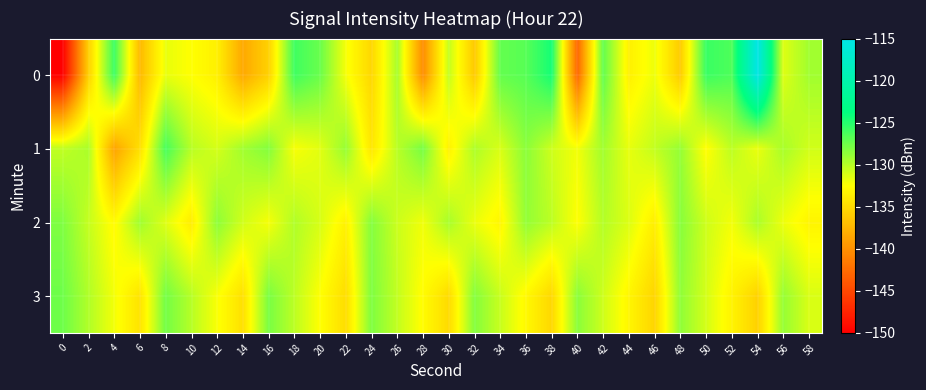

Reading left to right, list all the values displayed in this chart.

0: 0=-150.0	2=-135.7	4=-125.8	6=-137.3	8=-131.7	10=-132.5	12=-133.5	14=-138.4	16=-135.6	18=-125.9	20=-127.4	22=-132.2	24=-135.2	26=-129.5	28=-140.3	30=-130.4	32=-136.2	34=-127.2	36=-126.7	38=-124.5	40=-142.9	42=-127.1	44=-133.5	46=-131.9	48=-136.1	50=-125.7	52=-126.4	54=-115.1	56=-131.4	58=-129.3
1: 0=-130.3	2=-129.6	4=-138.7	6=-134.7	8=-126.2	10=-130.0	12=-131.0	14=-129.3	16=-128.3	18=-132.3	20=-131.5	22=-128.9	24=-134.2	26=-130.1	28=-127.8	30=-133.4	32=-129.7	34=-131.2	36=-128.5	38=-130.8	40=-132.1	42=-129.3	44=-131.7	46=-130.4	48=-128.9	50=-132.6	52=-130.2	54=-131.8	56=-129.5	58=-130.9
2: 0=-128.1	2=-130.5	4=-132.8	6=-129.2	8=-131.4	10=-133.7	12=-128.6	14=-130.9	16=-132.2	18=-129.8	20=-131.1	22=-133.4	24=-128.3	26=-130.7	28=-132.0	30=-129.5	32=-131.8	34=-133.1	36=-128.8	38=-130.2	40=-132.5	42=-129.9	44=-131.3	46=-133.6	48=-128.4	50=-130.8	52=-132.1	54=-129.6	56=-131.9	58=-133.2
3: 0=-127.5	2=-129.8	4=-132.1	6=-134.4	8=-127.7	10=-130.0	12=-132.3	14=-134.6	16=-127.9	18=-130.2	20=-132.5	22=-134.8	24=-128.1	26=-130.4	28=-132.7	30=-135.0	32=-128.3	34=-130.6	36=-132.9	38=-135.2	40=-128.5	42=-130.8	44=-133.1	46=-135.4	48=-128.7	50=-131.0	52=-133.3	54=-135.6	56=-128.9	58=-131.2